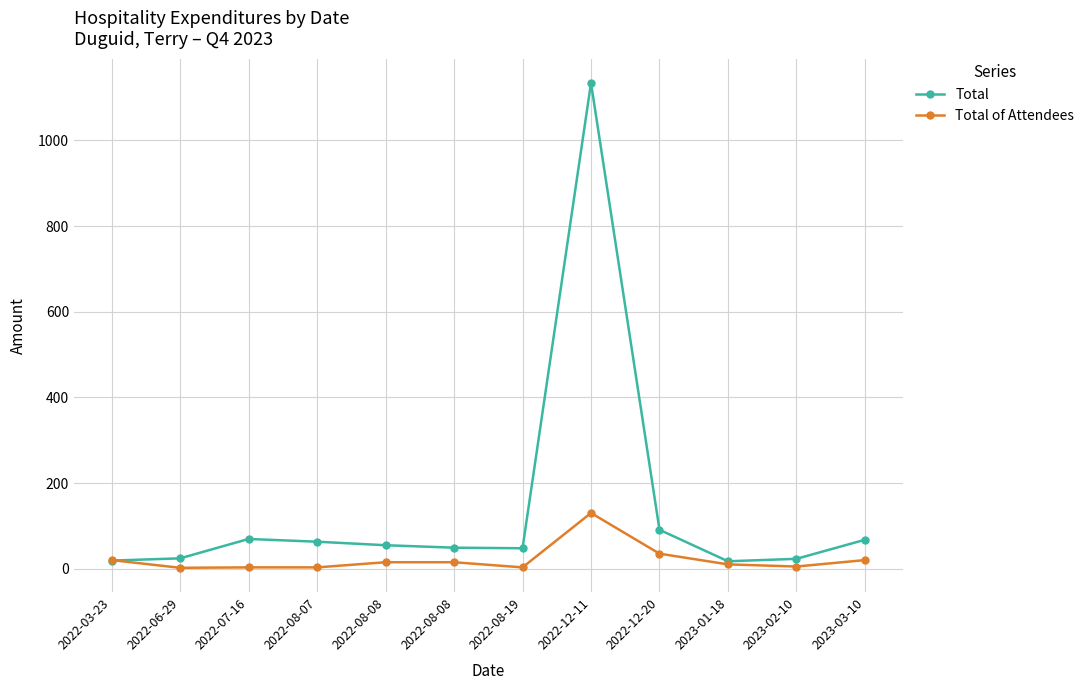

True or false: Total has a value of 22.0 at 2022-08-08.

False